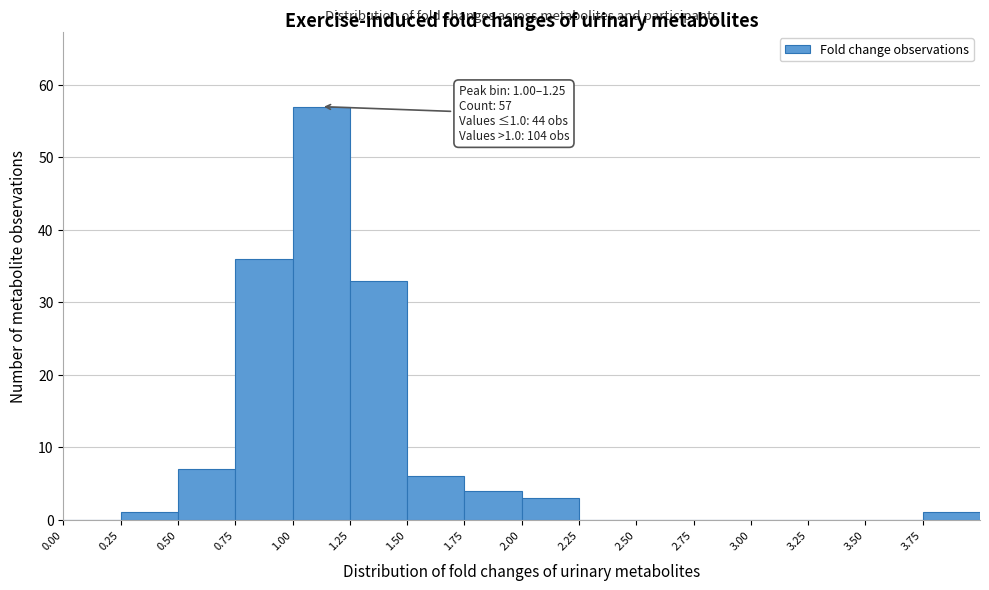

Over which range of the x-axis is the bar tallest?

1.00 to 1.25